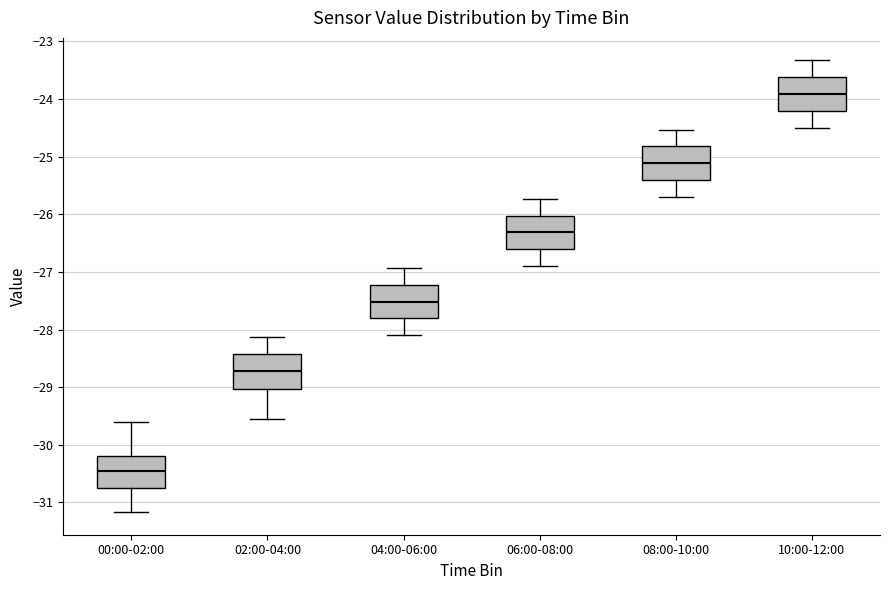

Reading left to right, transcribe this box plot: for each box, give where its median line is, the range the box spans, and where its two whiskers end, as read against the y-axis. The values are not printed on the chart, so give them approximately, as read against the axis.

00:00-02:00: median -30.5, box -30.8 to -30.2, whiskers -31.2 to -29.6
02:00-04:00: median -28.7, box -29.0 to -28.4, whiskers -29.5 to -28.1
04:00-06:00: median -27.5, box -27.8 to -27.2, whiskers -28.1 to -26.9
06:00-08:00: median -26.3, box -26.6 to -26.0, whiskers -26.9 to -25.7
08:00-10:00: median -25.1, box -25.4 to -24.8, whiskers -25.7 to -24.5
10:00-12:00: median -23.9, box -24.2 to -23.6, whiskers -24.5 to -23.3